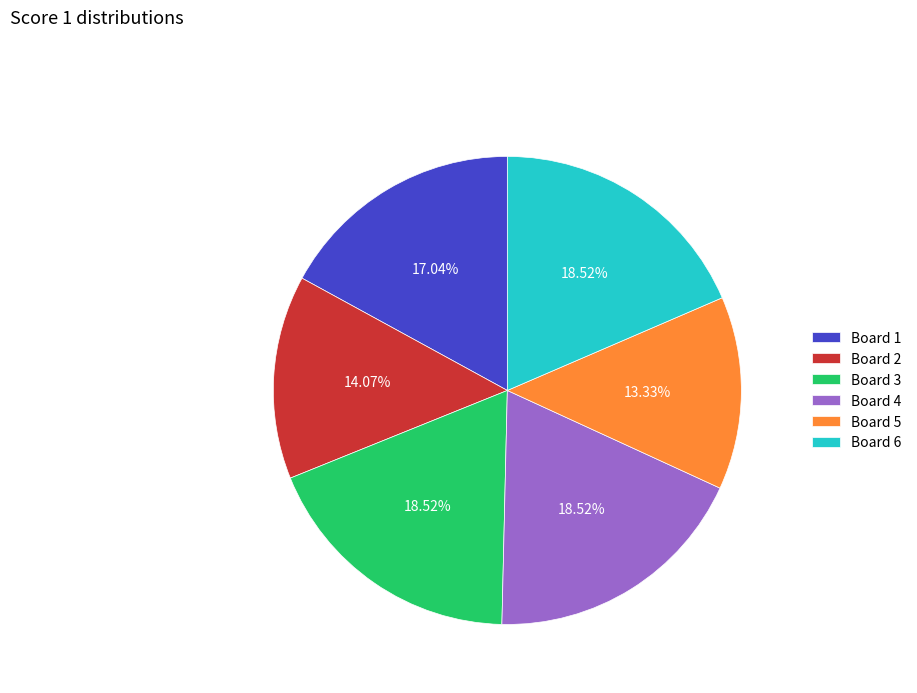

Between Board 4 and Board 5, which is larger?

Board 4